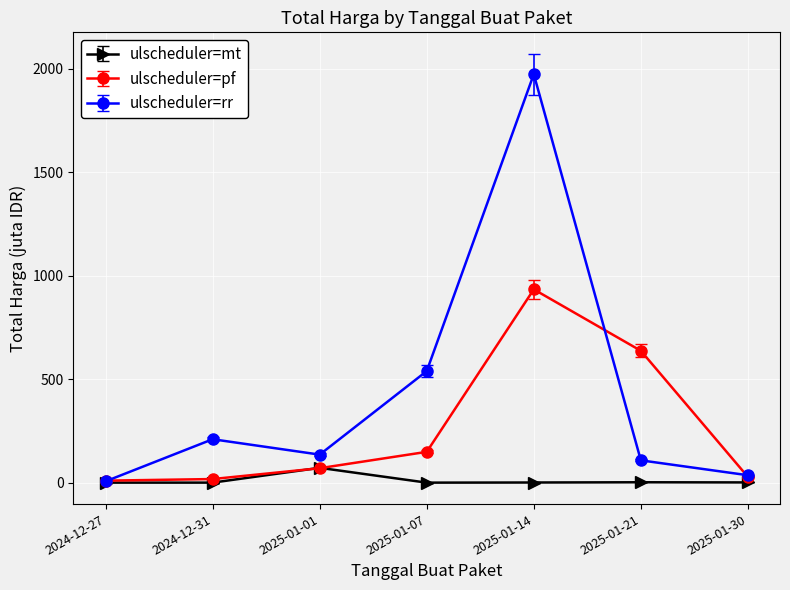

At which category is the sum across all series the highest?

2025-01-14